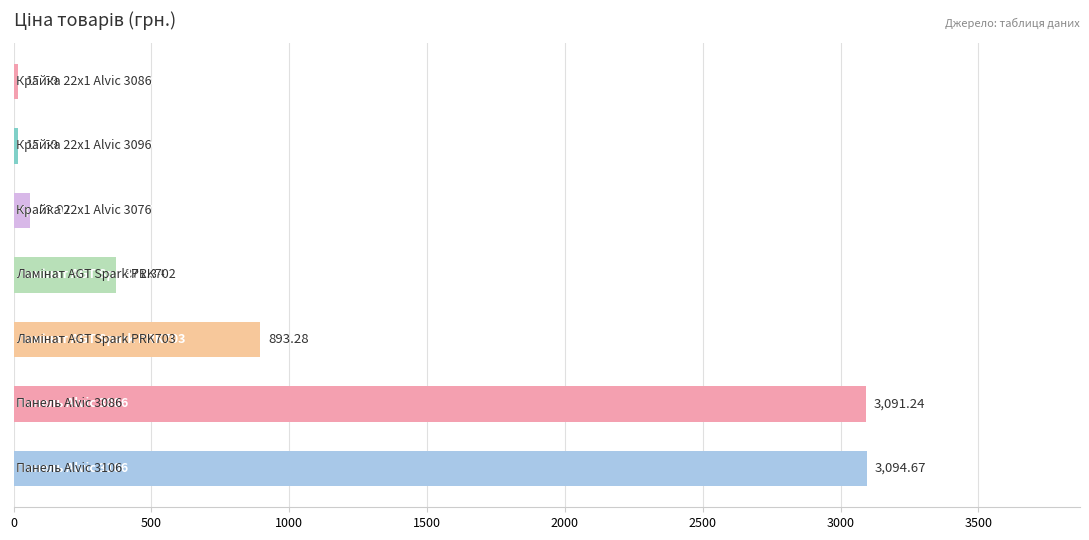

What is the sum of all values?

7541.7